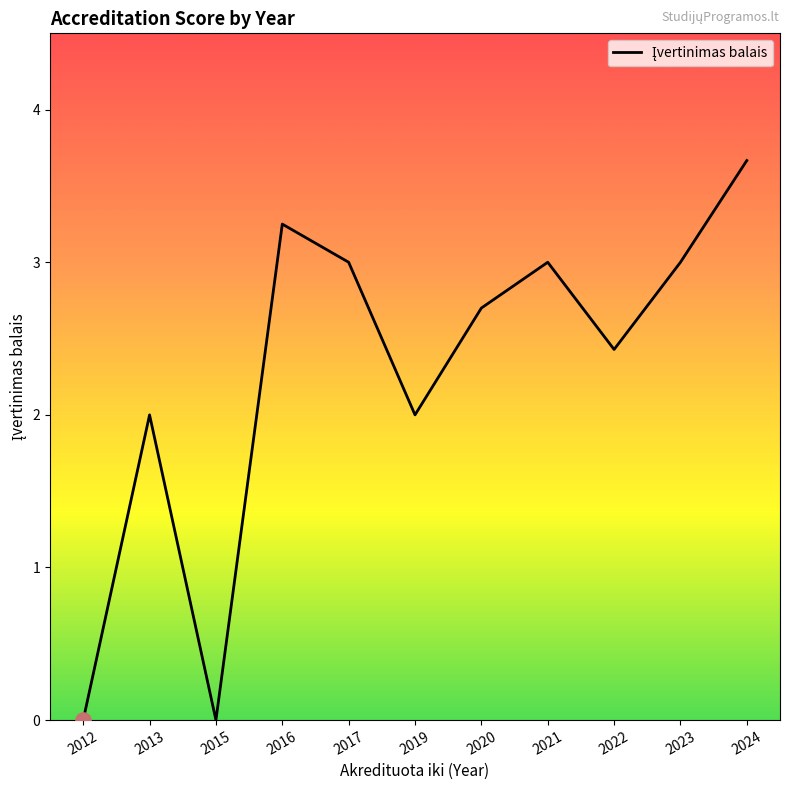

Which has a higher value, 2012 or 2013?

2013